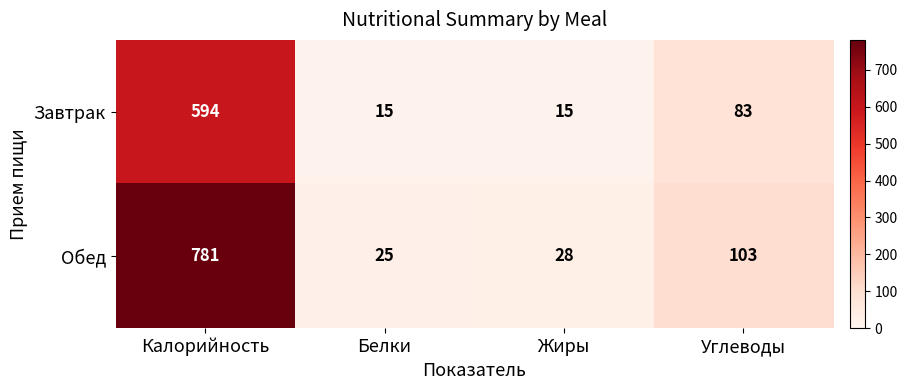

How many distinct data groups are displayed?

2